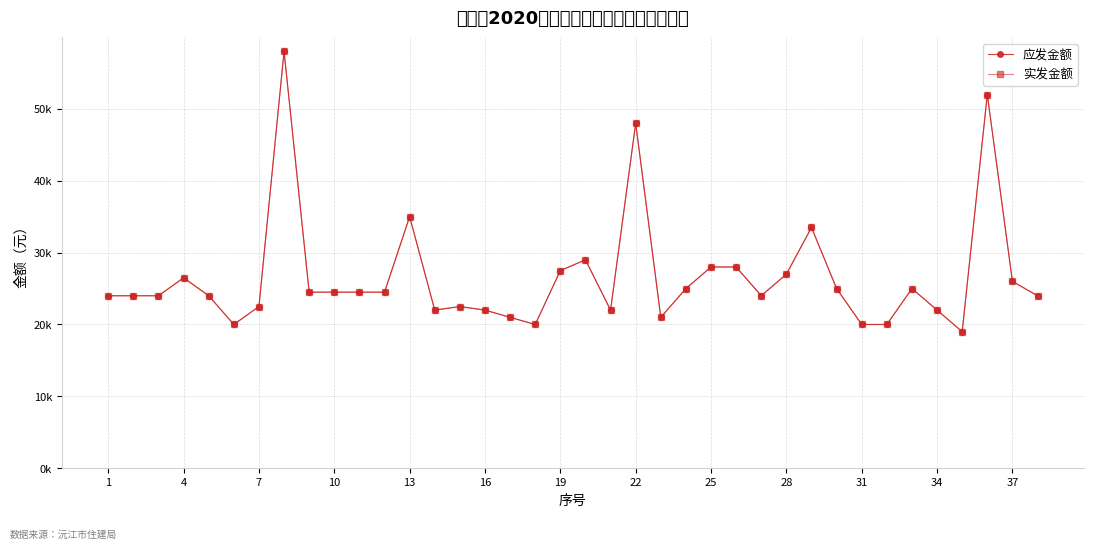

Does the chart display data point markers on the line(s)?

Yes